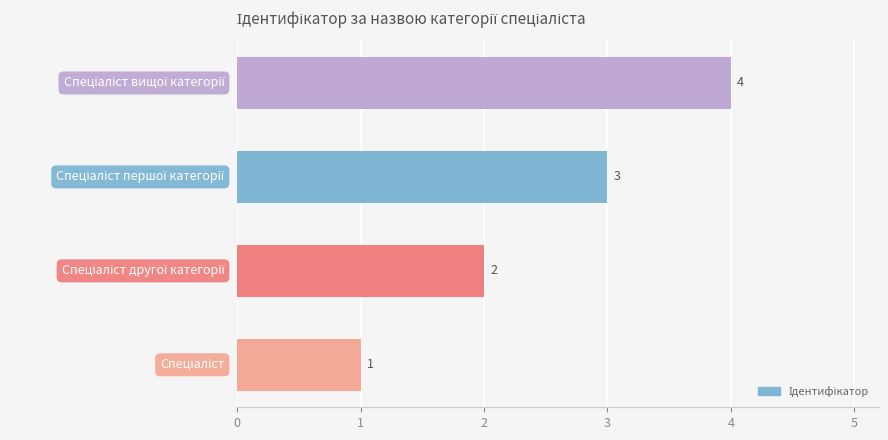

What is the difference between the maximum and minimum values?

3